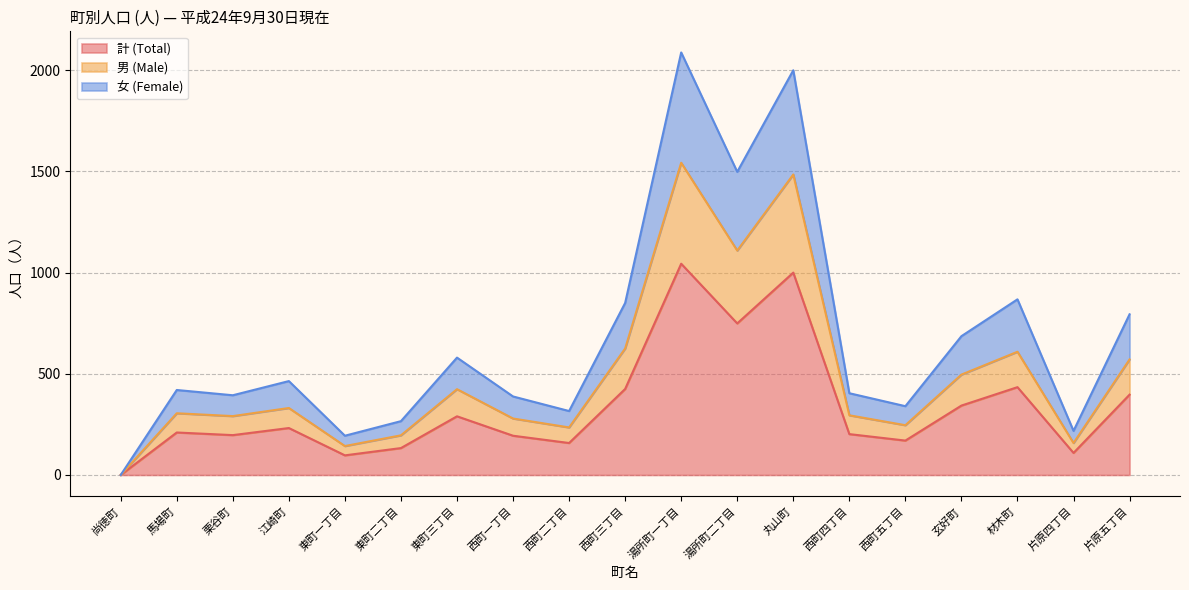

True or false: 計 (Total) and 女 (Female) intersect in this chart.

False